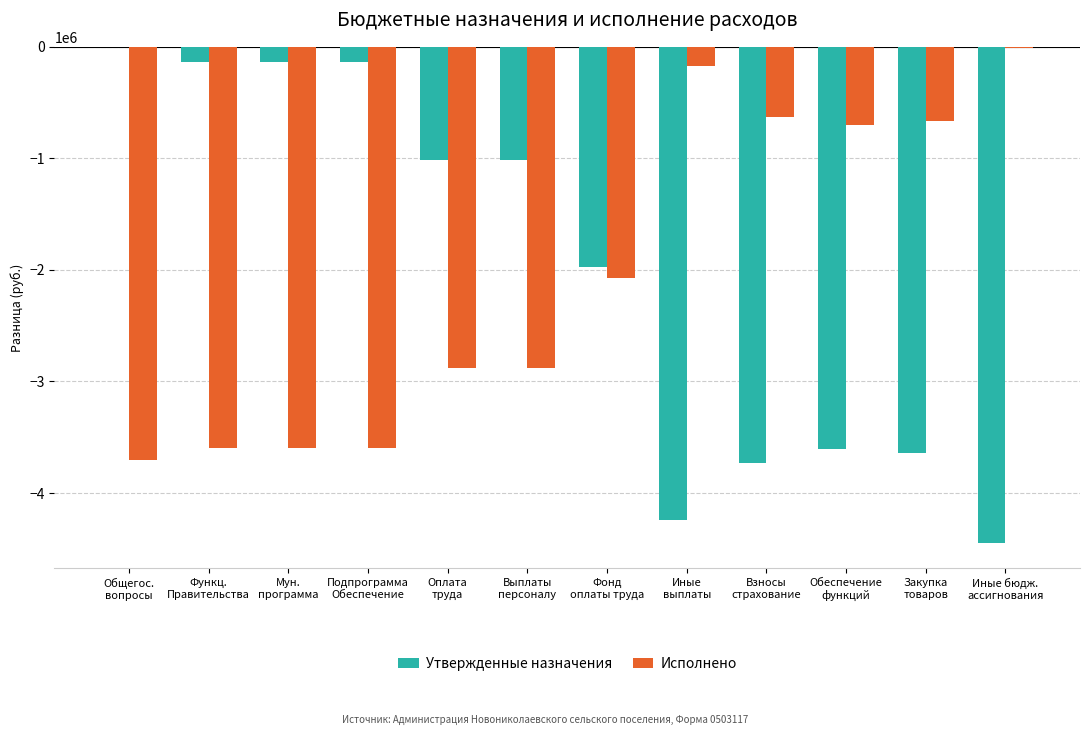

Which category has the highest value in the Утвержденные назначения series?

Общегос.
вопросы